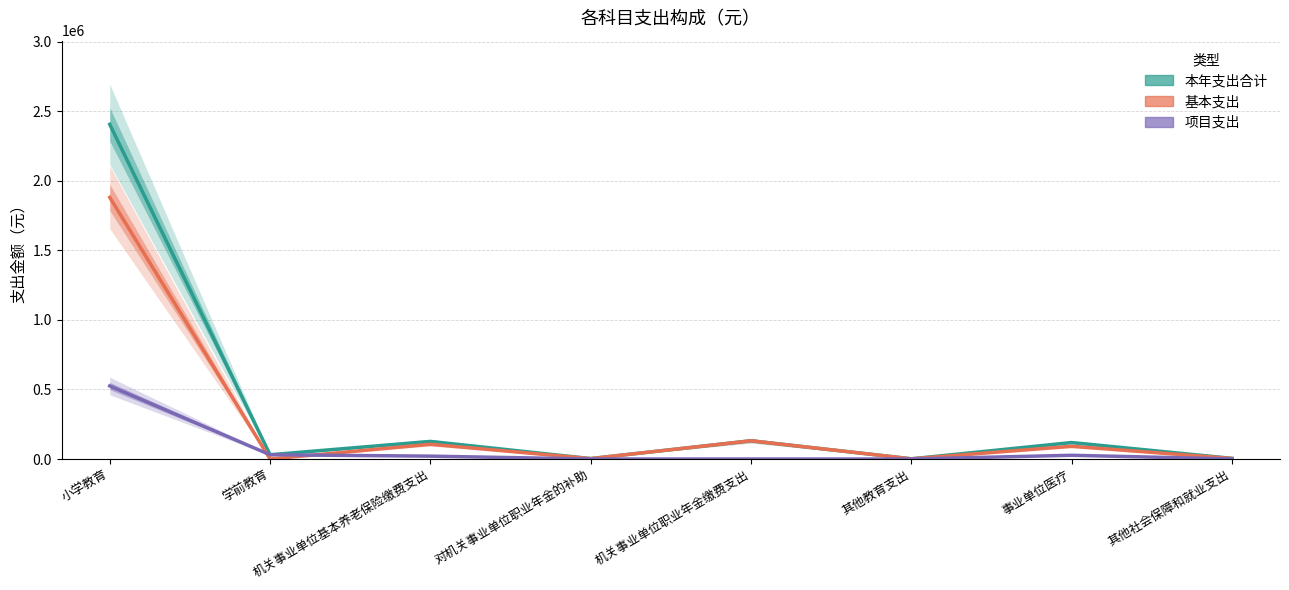

The 项目支出 series shows 42671.9 at 事业单位医疗. True or false?

False